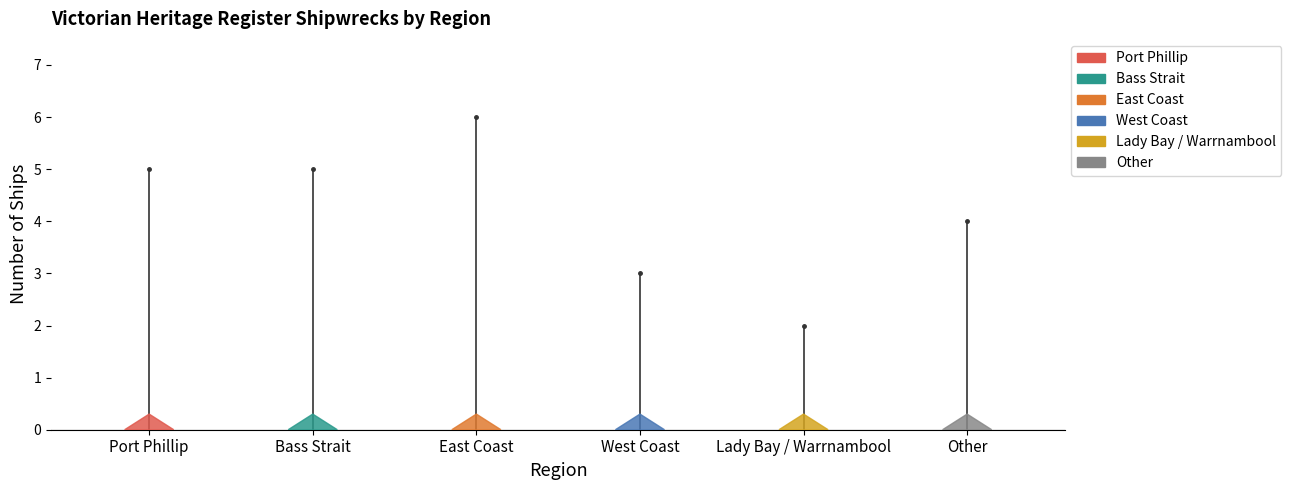

True or false: the data shows 3 at West Coast.

True